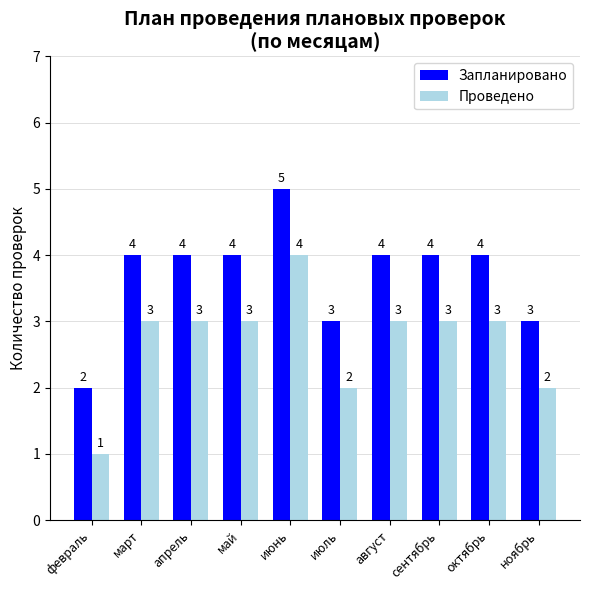

How many bars are there in each group?

2